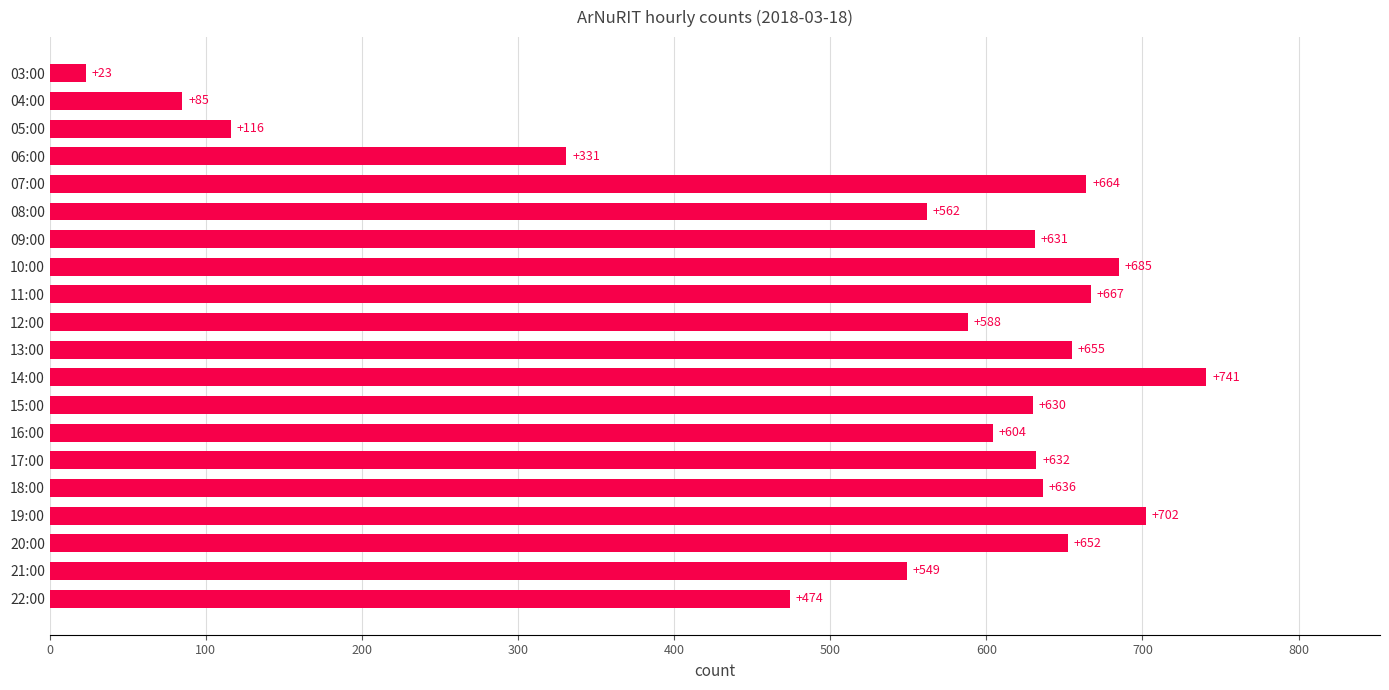

Reading top to bottom, extract all data points from this chart.

03:00=23	04:00=85	05:00=116	06:00=331	07:00=664	08:00=562	09:00=631	10:00=685	11:00=667	12:00=588	13:00=655	14:00=741	15:00=630	16:00=604	17:00=632	18:00=636	19:00=702	20:00=652	21:00=549	22:00=474